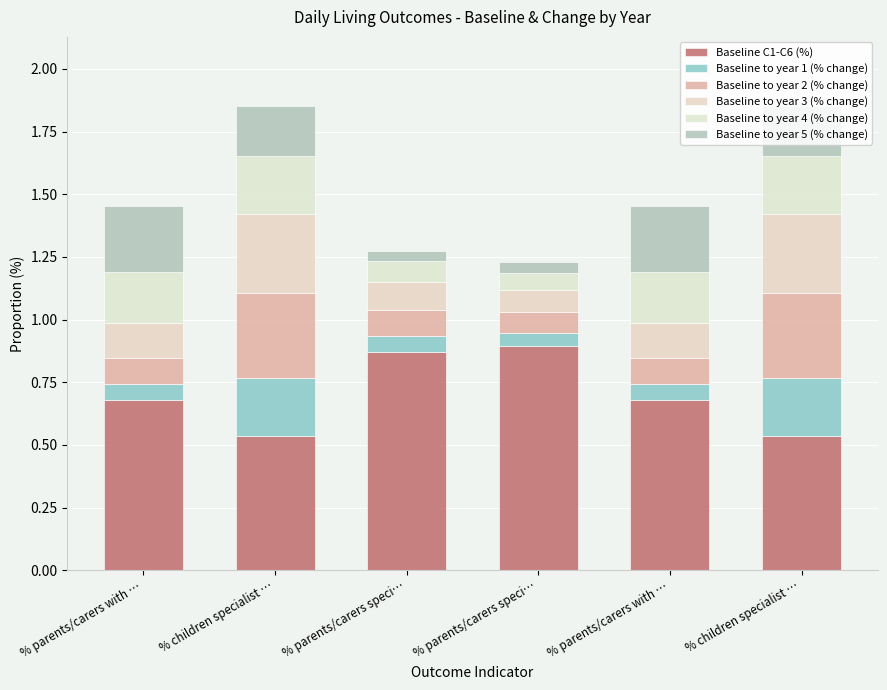

At which label is Baseline to year 1 (% change) closest to 0?

% parents/carers speci…